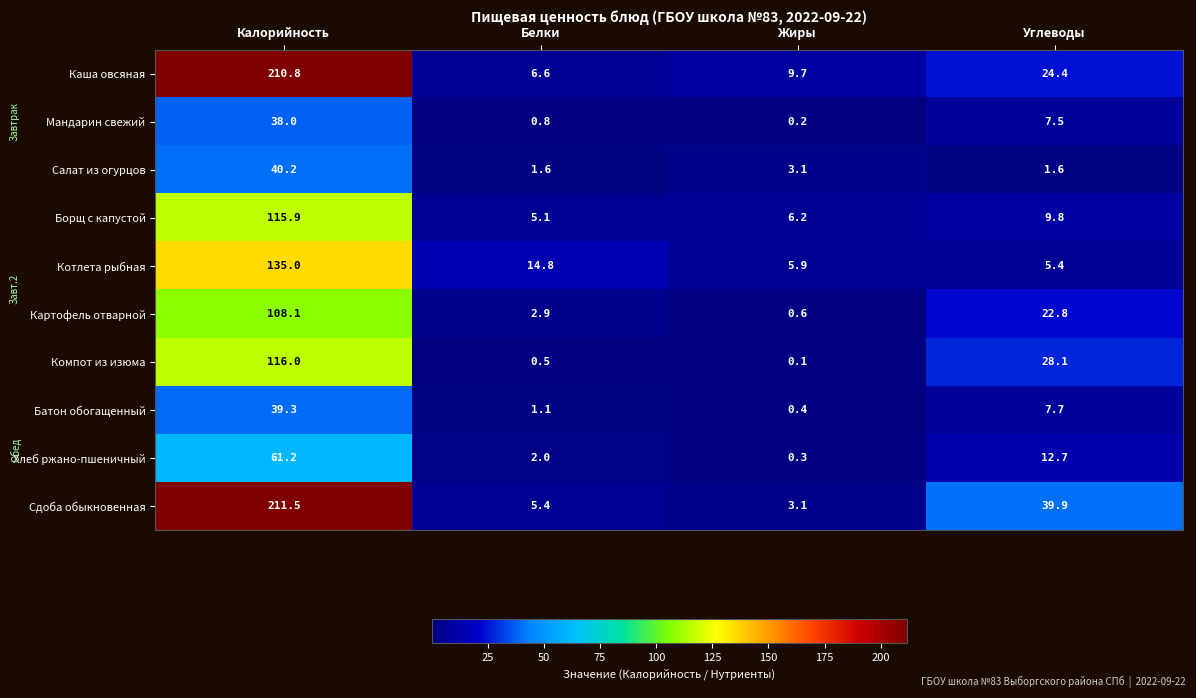

What is the sum of all Борщ с капустой values?

137.0